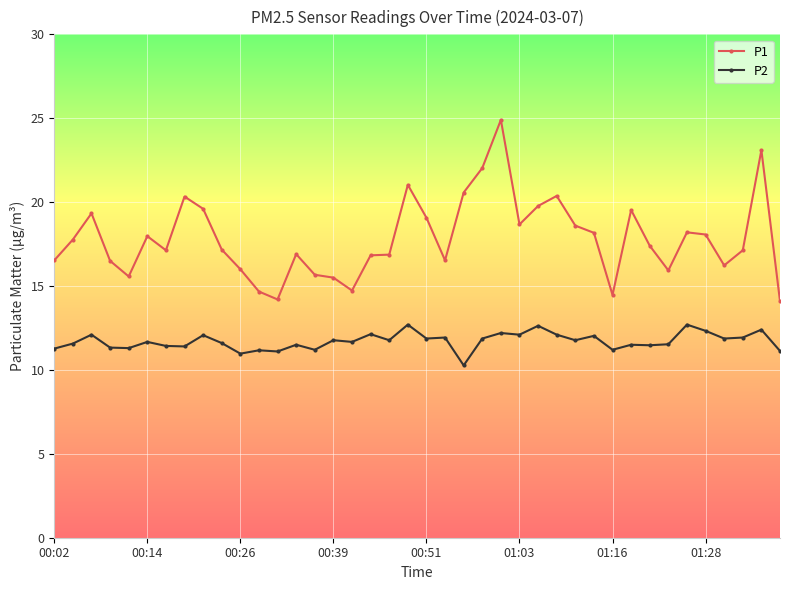

What is the value of the P1 point at the 27th from the left?

19.8